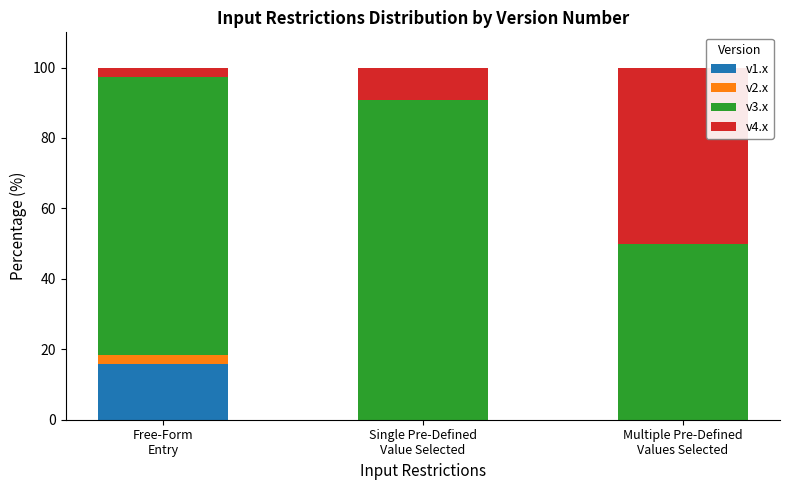

What is the sum of all v1.x values?

15.8